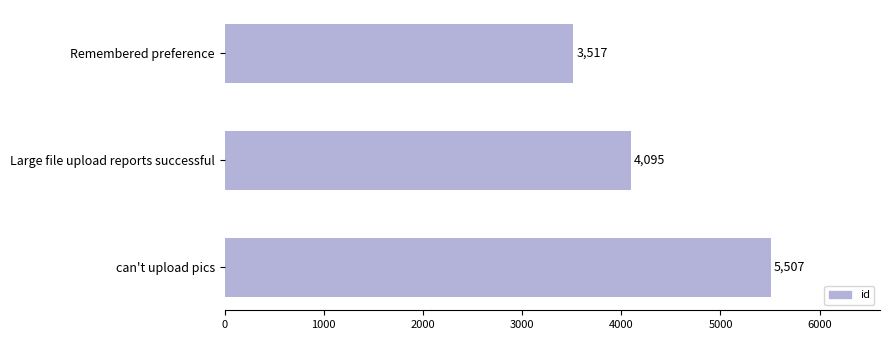

List the labels in order of value, smallest first.

Remembered preference, Large file upload reports successful, can't upload pics